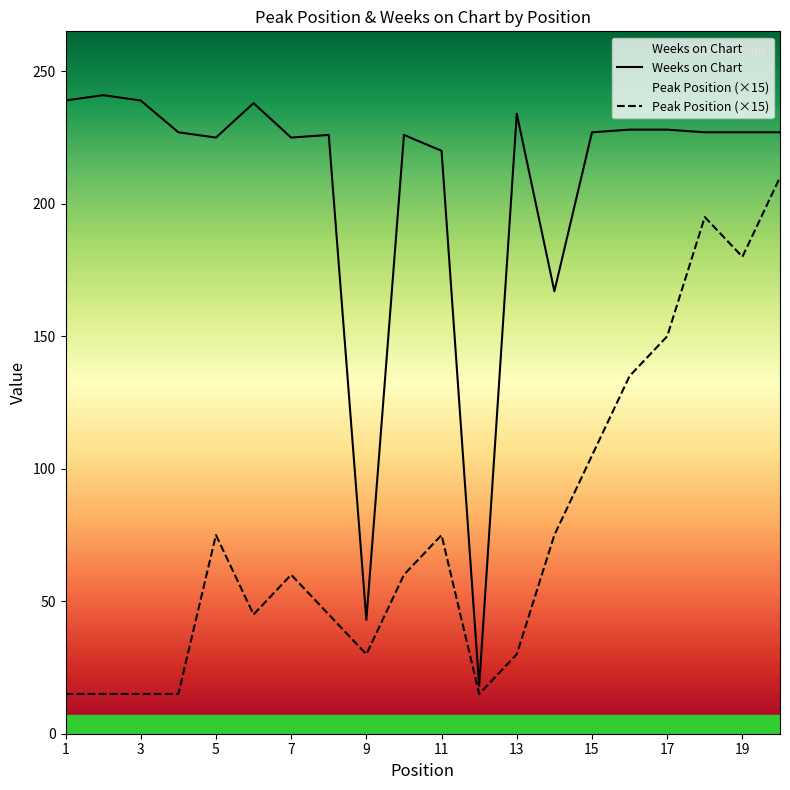

Does the chart have visible grid lines?

No